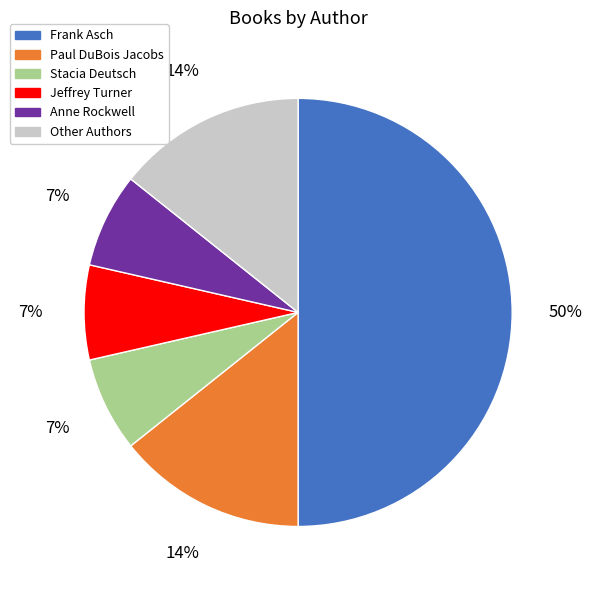

How many segments does this pie chart have?

6